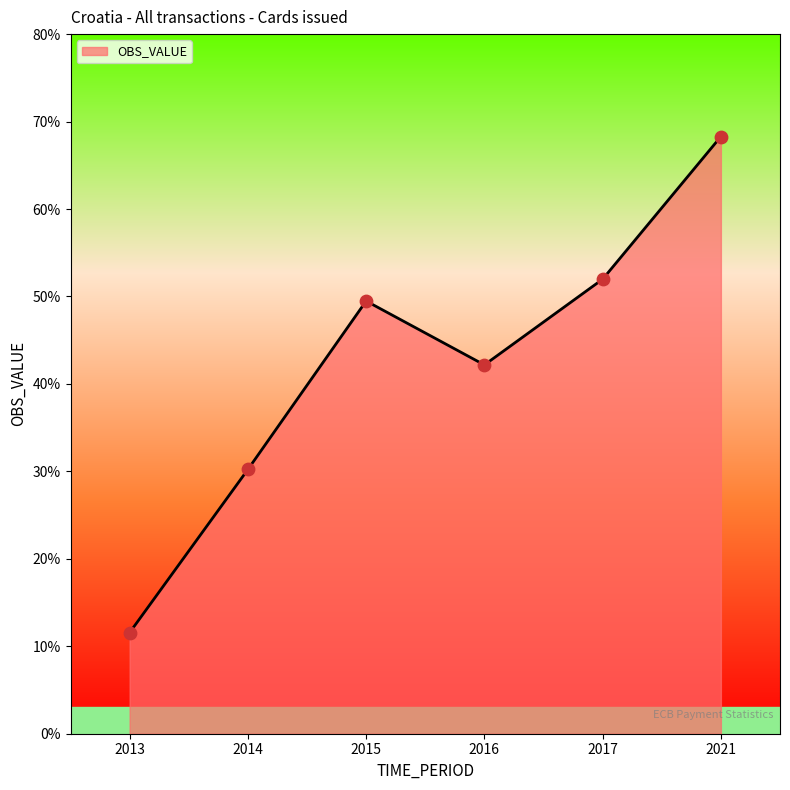

What is the change in value from 2014 to 2015?

+19.3